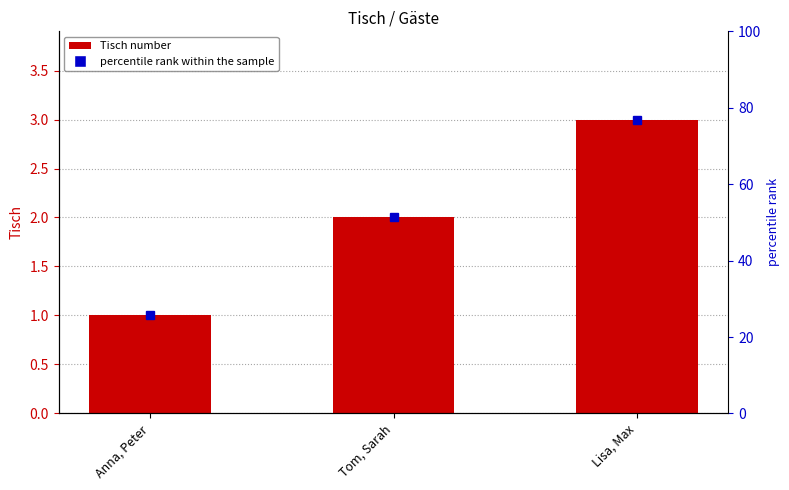

Read the value at Tom, Sarah.

2